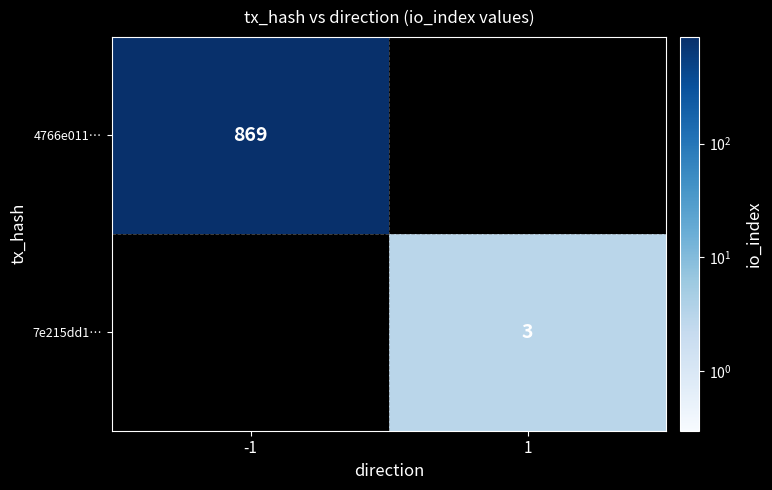

The value of 7e215dd1… at 1 is 0.8. True or false?

False